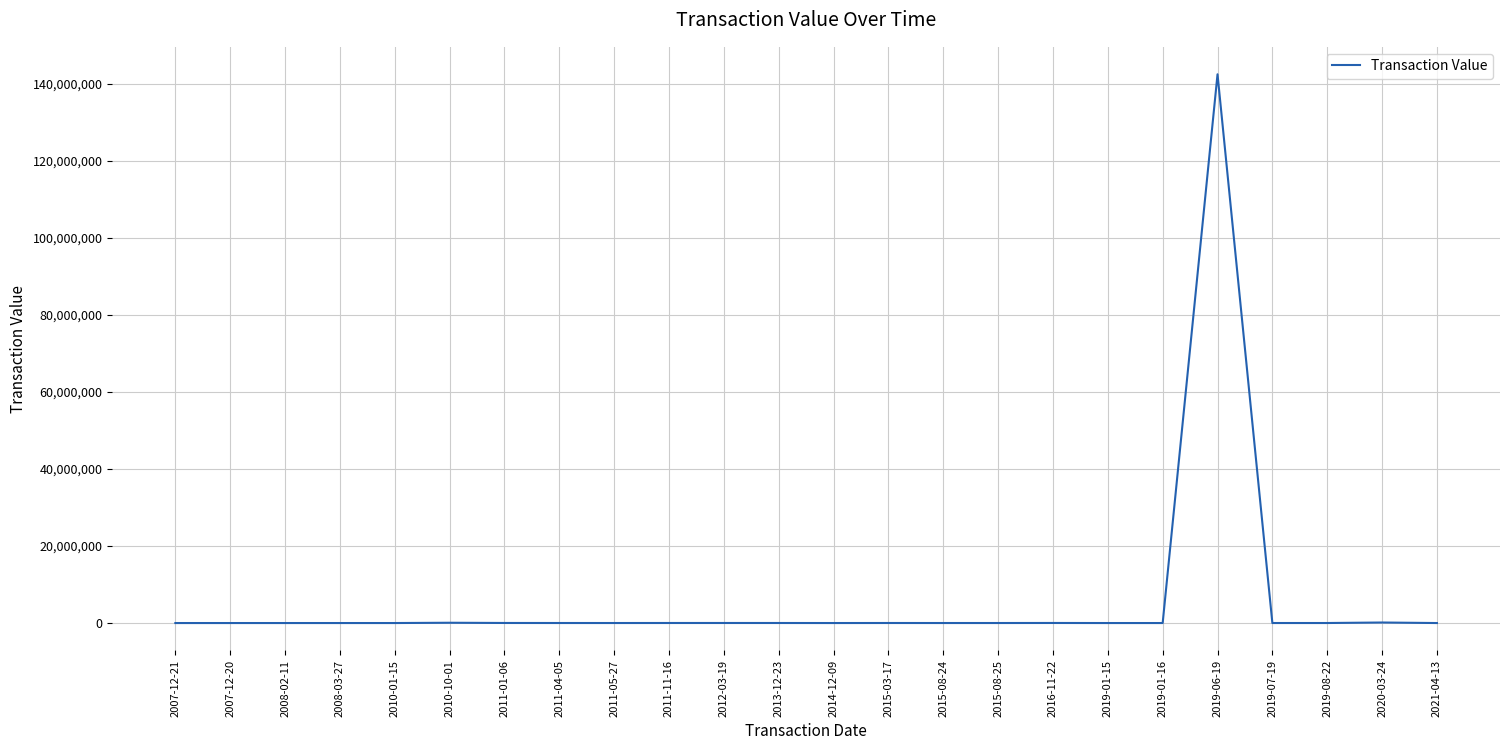

Where is the data nearest to the value 71250049?

2020-03-24